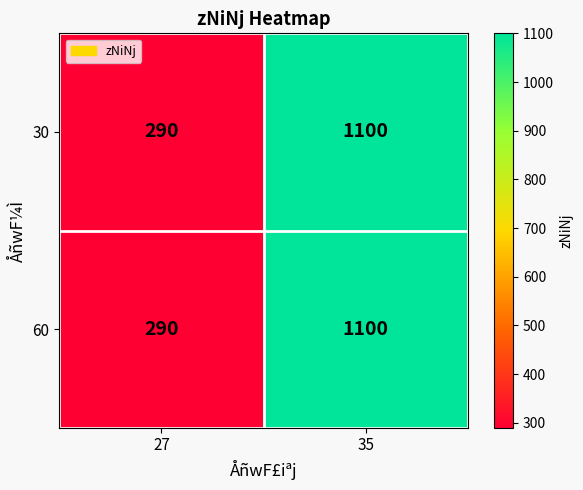

What is the difference between the maximum and minimum values in the 30 series?

810